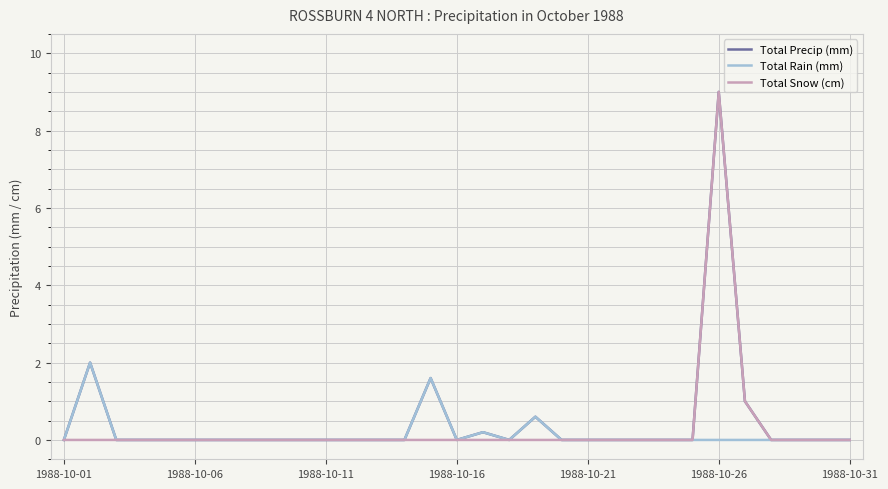

What is the greatest value displayed?

9.0